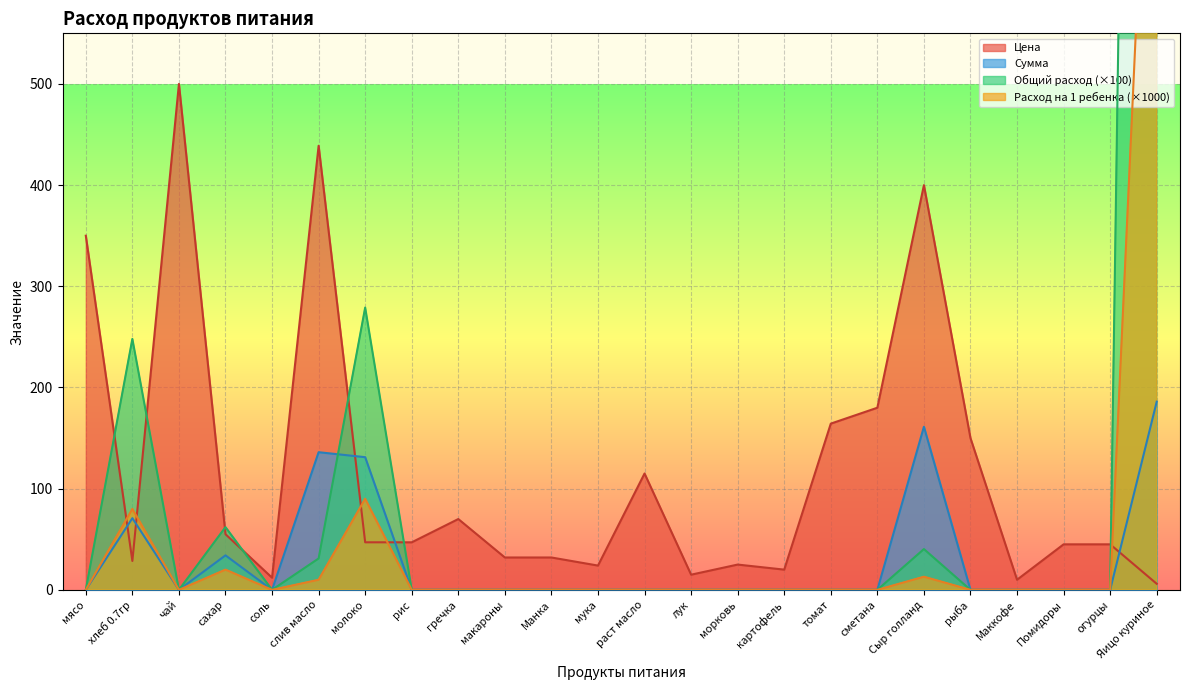

What is the difference between the second highest and minimum values in the Общий расход series?

279.0